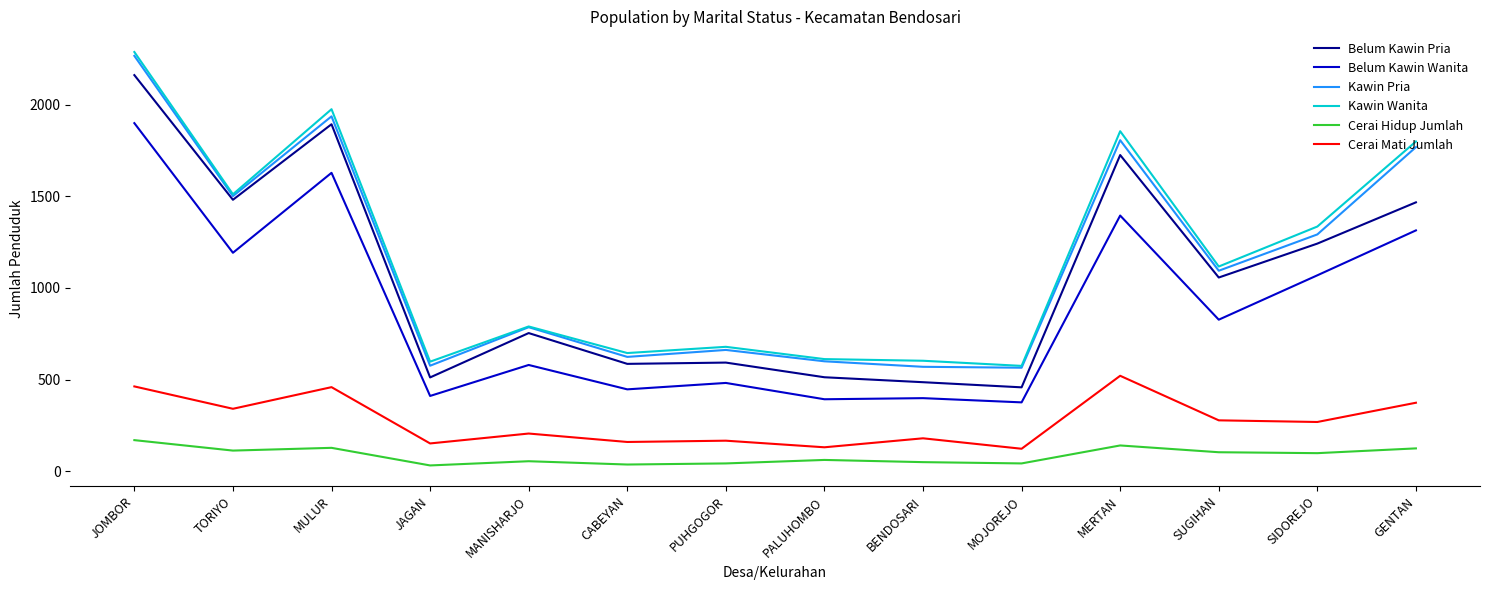

Does the chart display data point markers on the line(s)?

No